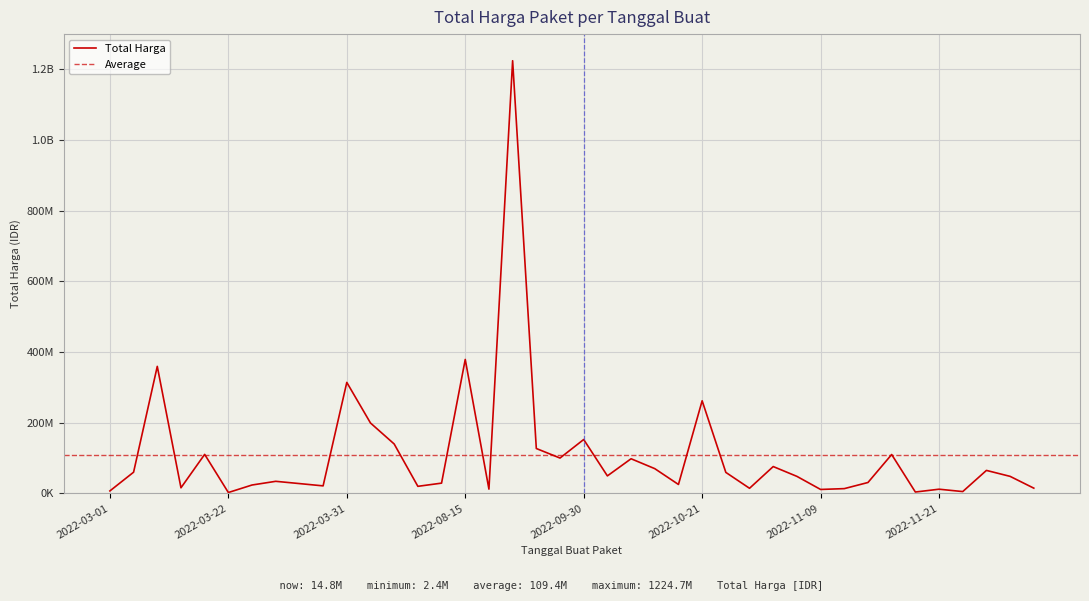

What is the smallest value displayed?

2395750